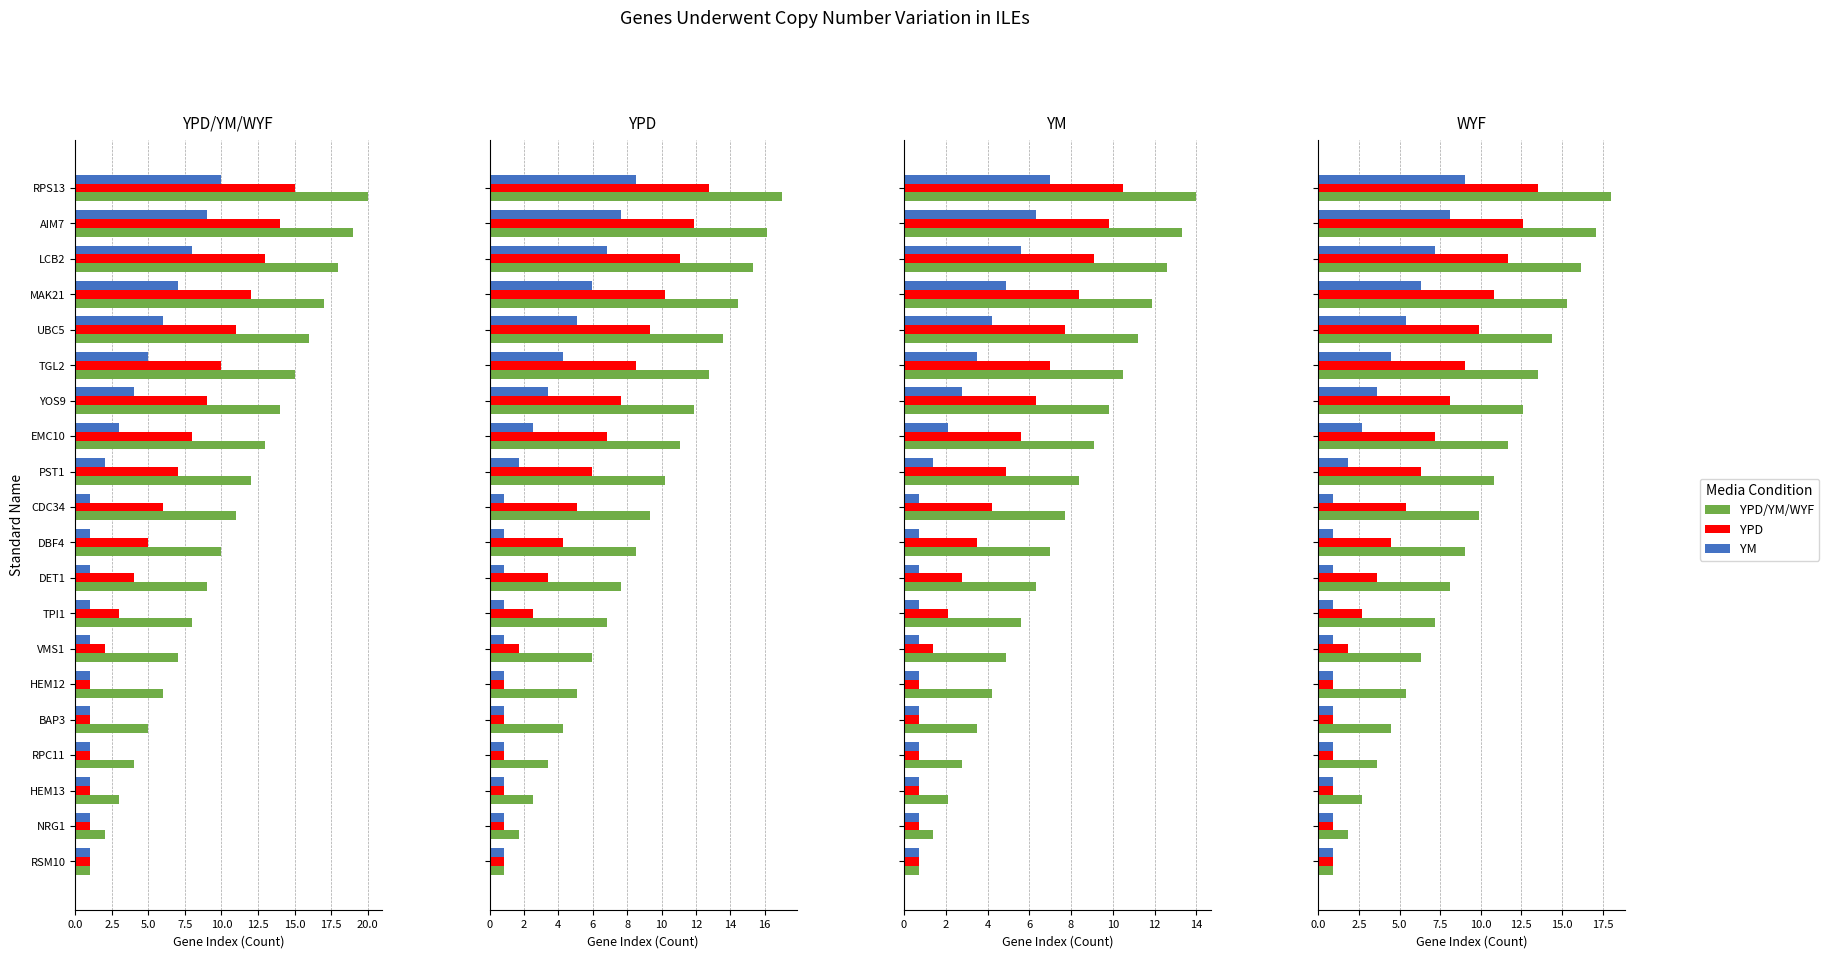

What is the label of the 15th bar from the right?

HEM12